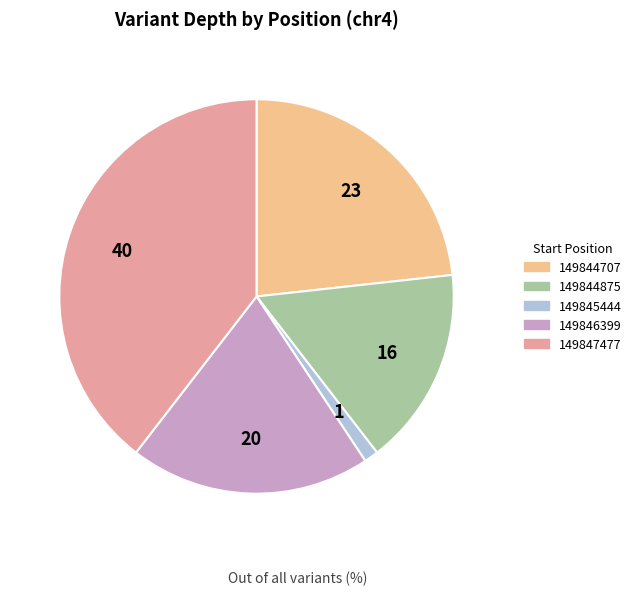

Is 149847477 the majority of the pie?

No